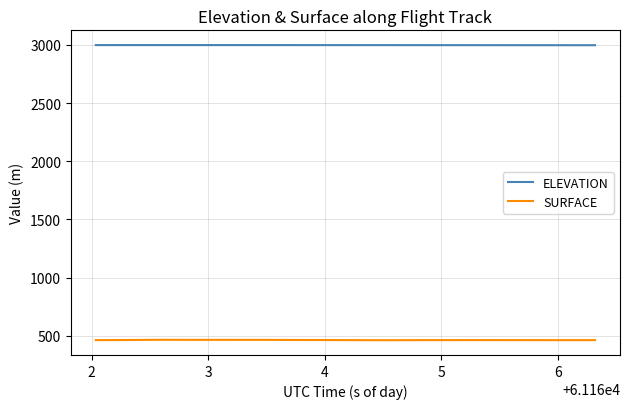

Rank the series by their average value, from highest to lowest.

ELEVATION, SURFACE